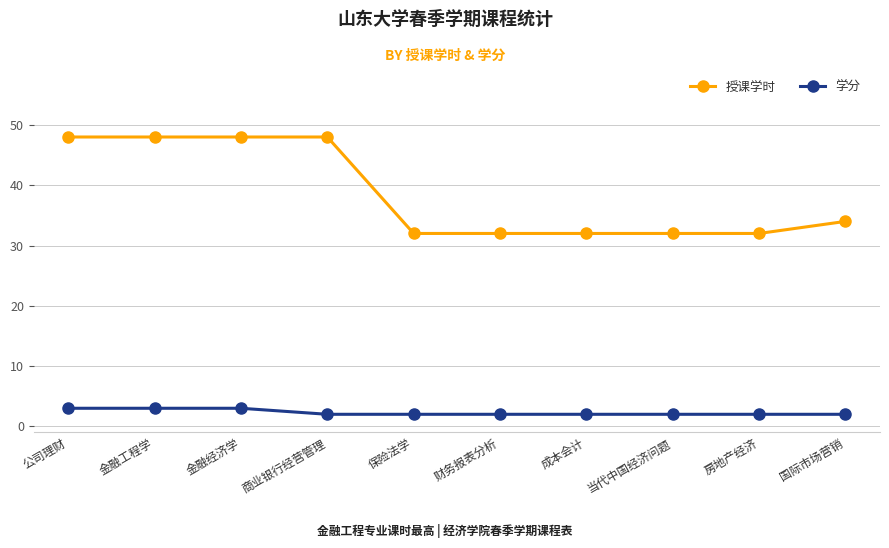

Is it true that 学分 equals 1 at 金融工程学?

False